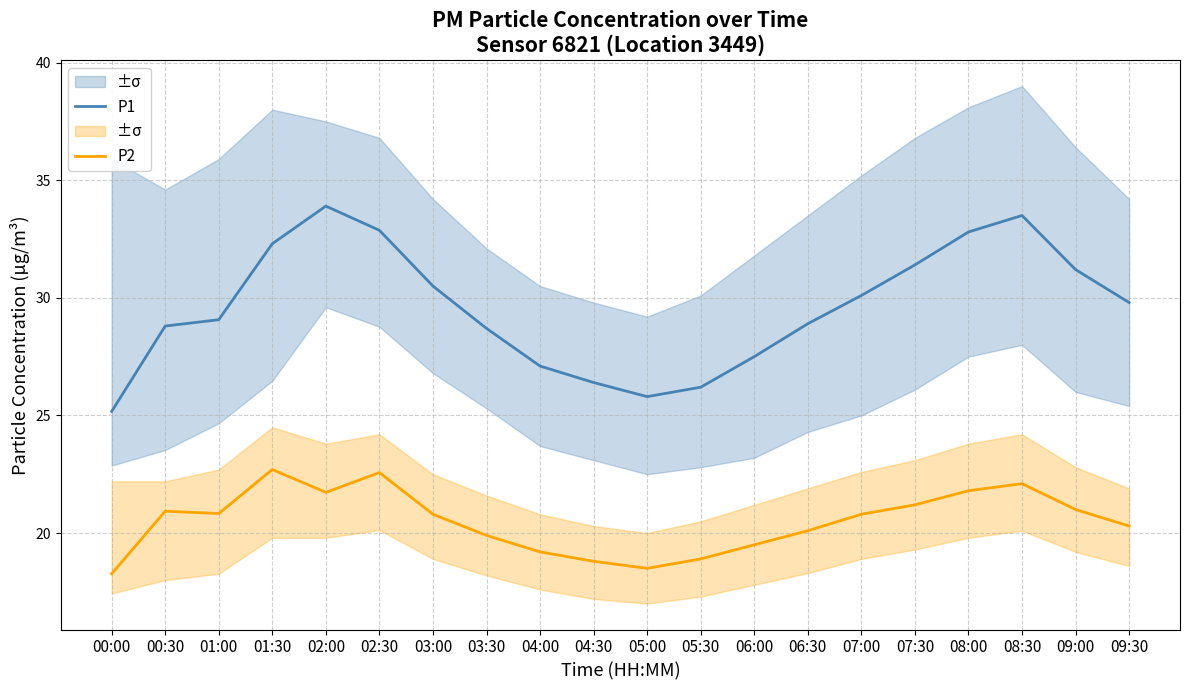

At 05:30, list the series in order from largest to smallest.

P1, P2